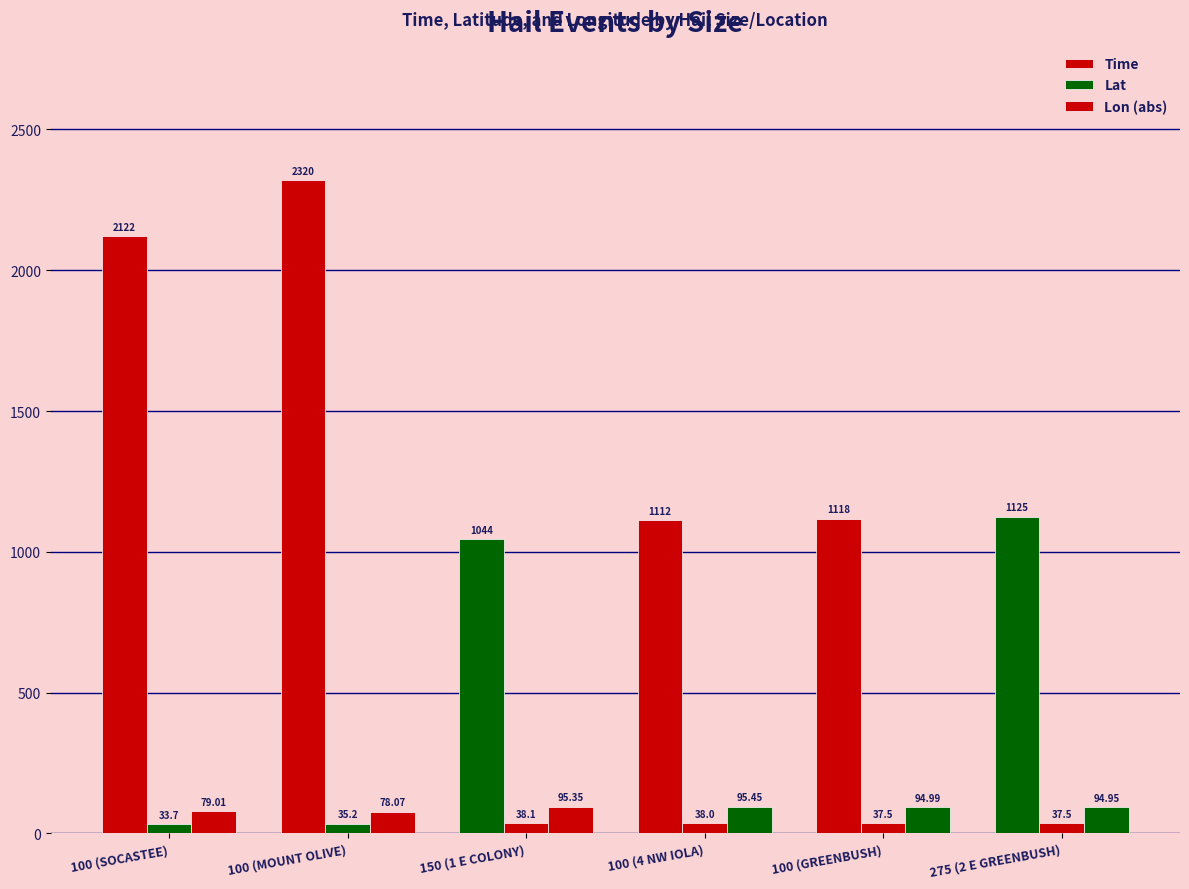

Does the chart contain stacked bars?

No